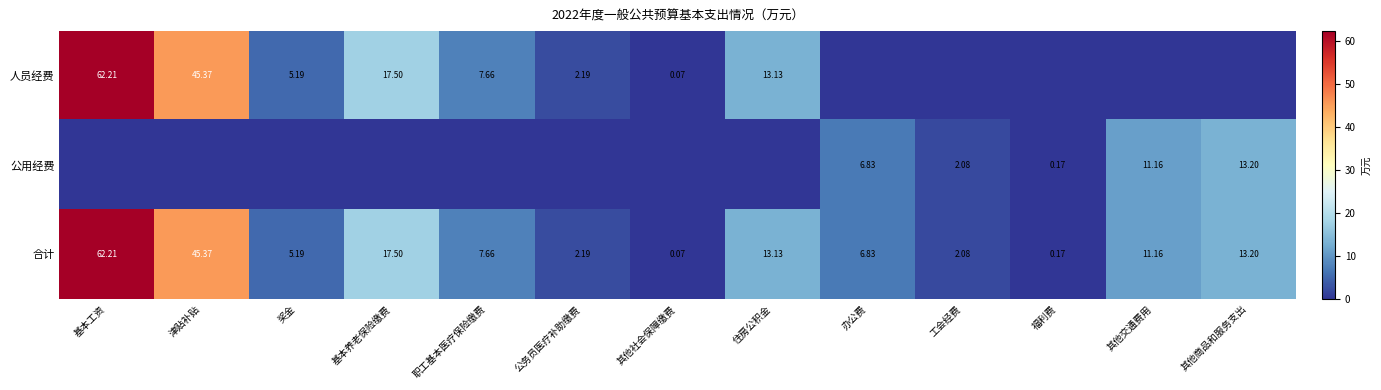

Where does the 合计 series first go above 7?

基本工资